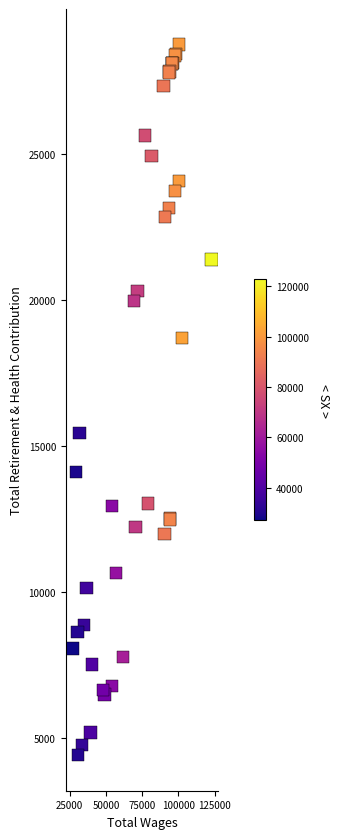

What Y value in the scatter plot is closest to 16581?

15447